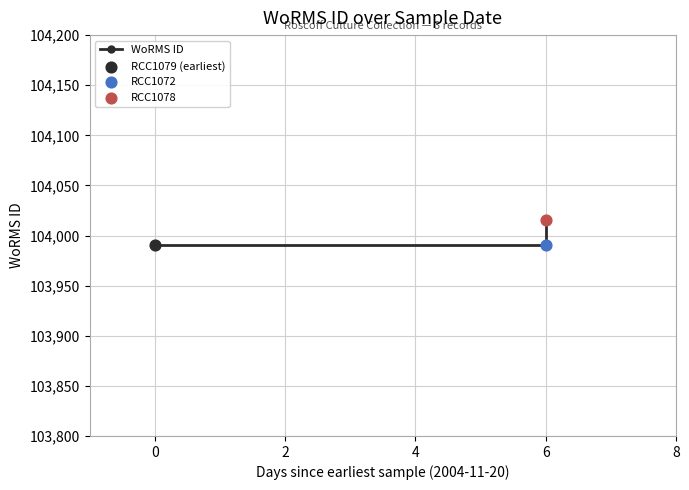

Between 2 and 4, which is larger?

4